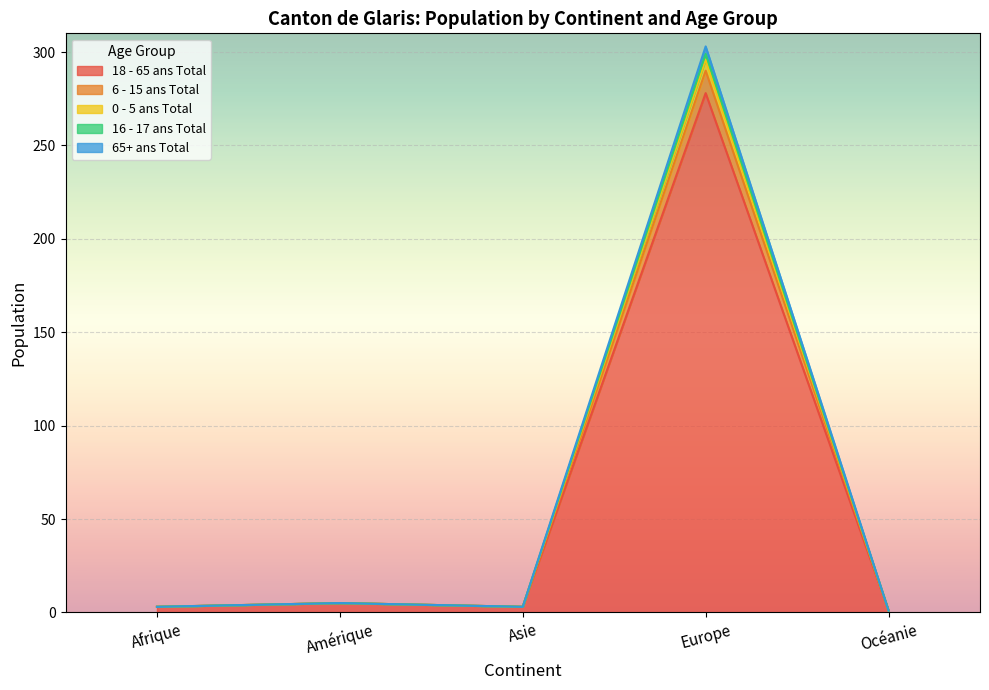

What is the total value across all series at Afrique?

3